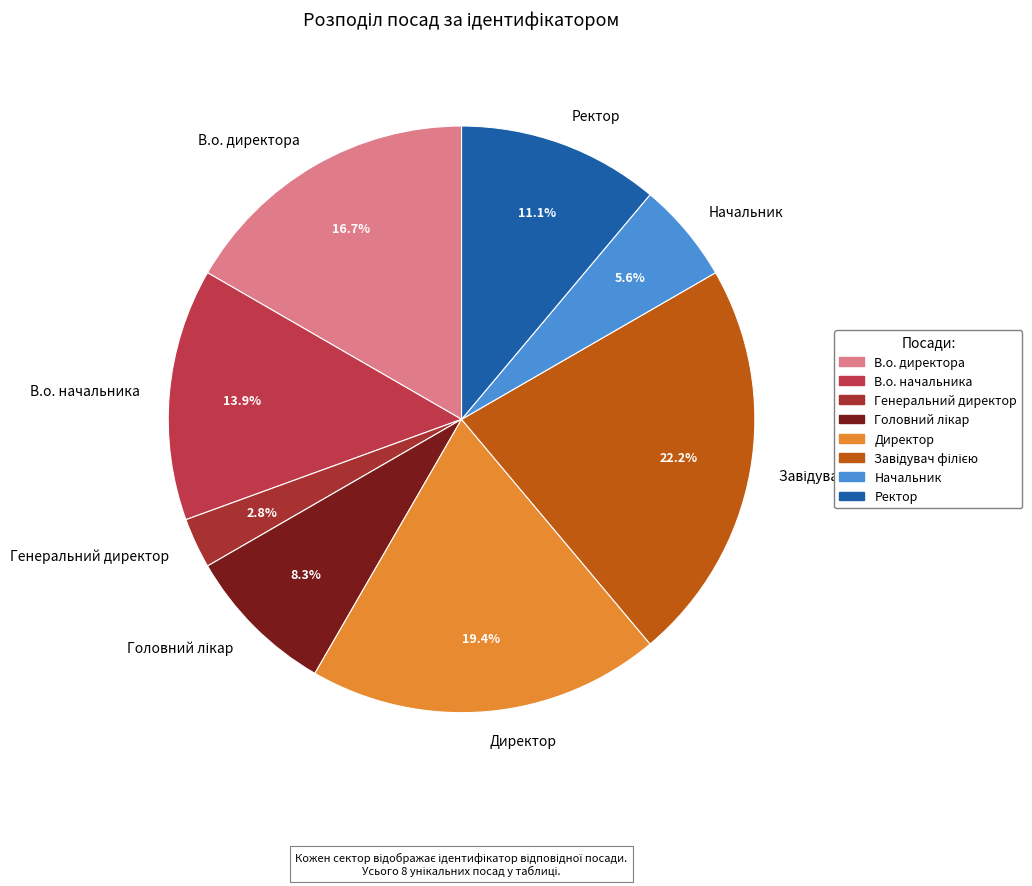

How many segments does this pie chart have?

8